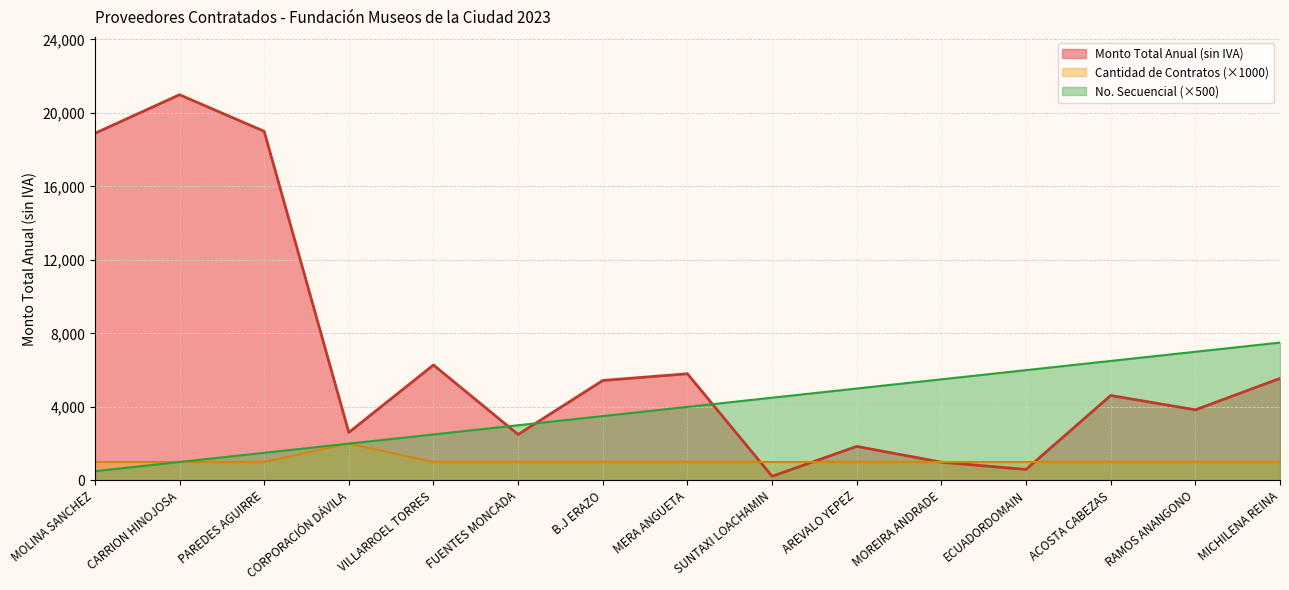

Rank the categories by Monto Total Anual (sin IVA) value from lowest to highest.

SUNTAXI LOACHAMIN, ECUADORDOMAIN, MOREIRA ANDRADE, AREVALO YEPEZ, FUENTES MONCADA, CORPORACIÓN DÁVILA, RAMOS ANANGONO, ACOSTA CABEZAS, B.J ERAZO, MICHILENA REINA, MERA ANGUETA, VILLARROEL TORRES, MOLINA SANCHEZ, PAREDES AGUIRRE, CARRION HINOJOSA